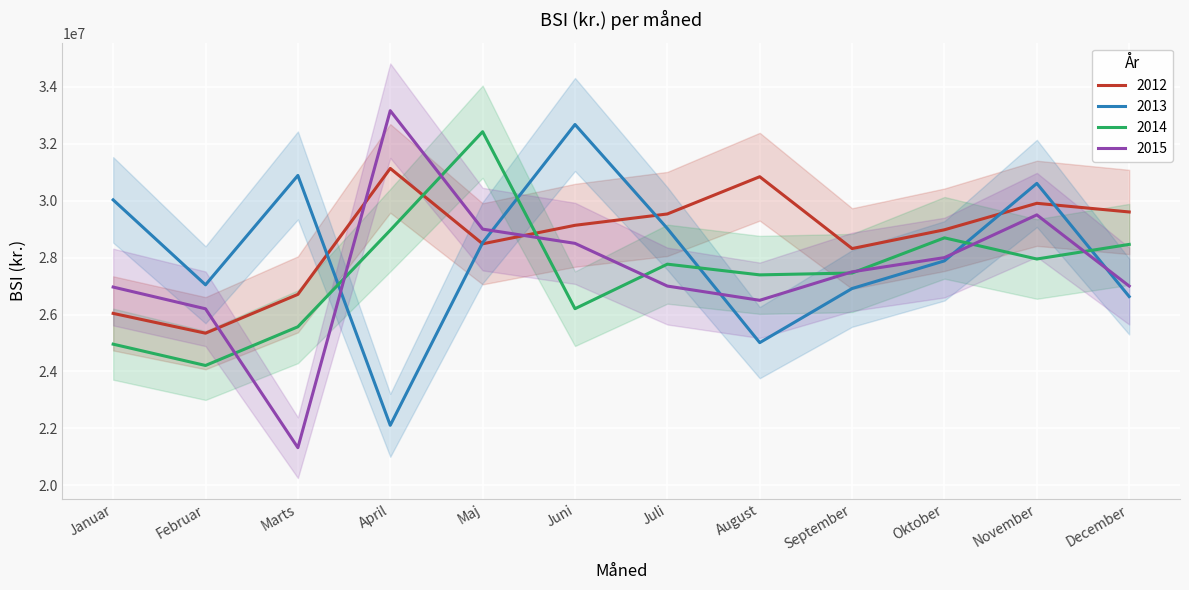

Rank the categories by 2015 value from highest to lowest.

April, November, Maj, Juni, Oktober, September, Juli, December, Januar, August, Februar, Marts